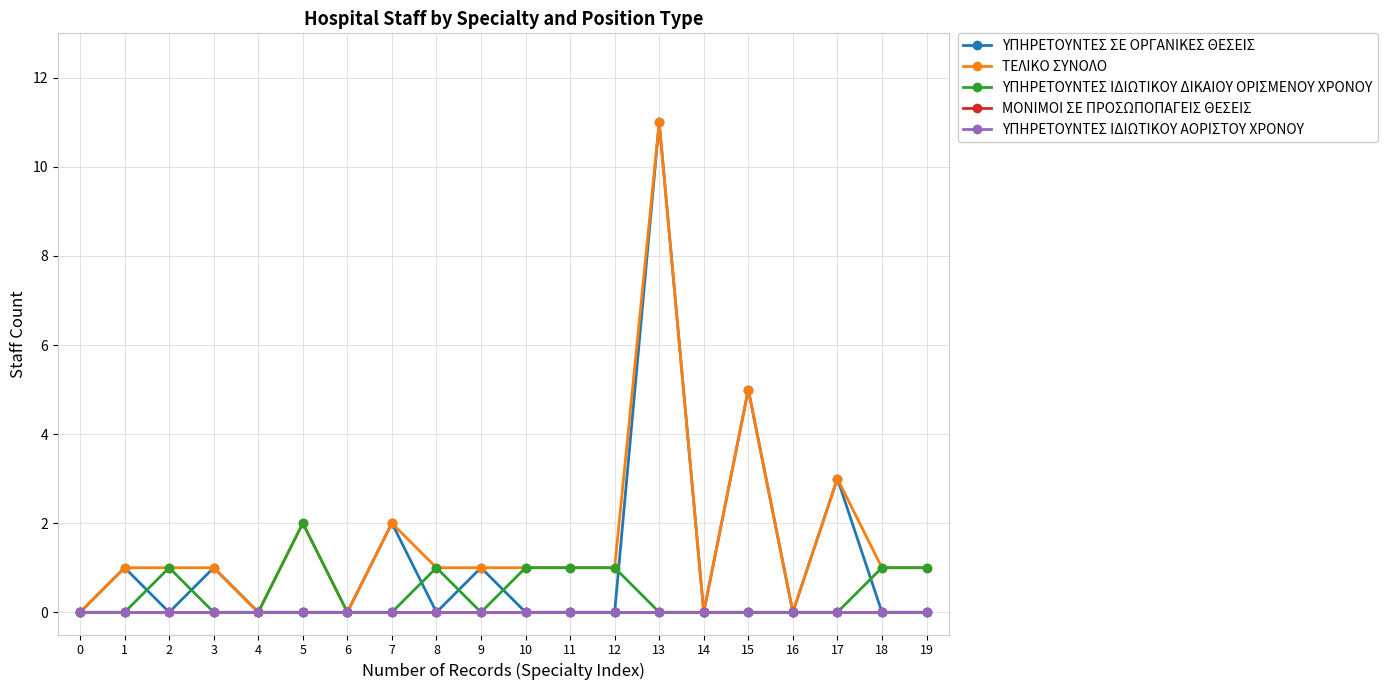

Is this an area chart (filled region under the line)?

No